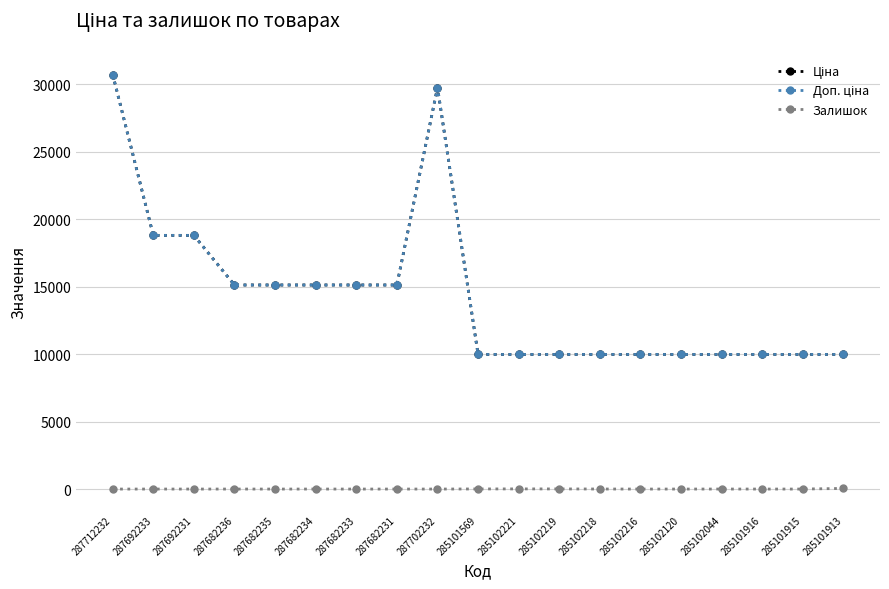

Reading right to left, list all the values displayed in this chart.

Ціна: 9975.0	9975.0	9975.0	9975.0	9975.0	9975.0	9975.0	9975.0	9975.0	9975.0	29747.2	15120.0	15120.0	15120.0	15120.0	15120.0	18796.8	18796.8	30717.1
Доп. ціна: 9975.0	9975.0	9975.0	9975.0	9975.0	9975.0	9975.0	9975.0	9975.0	9975.0	29747.2	15120.0	15120.0	15120.0	15120.0	15120.0	18796.8	18796.8	30717.1
Залишок: 47.0	0.0	0.0	1.0	0.0	0.0	3.0	9.0	11.0	7.0	0.0	0.0	0.0	0.0	0.0	0.0	0.0	0.0	0.0